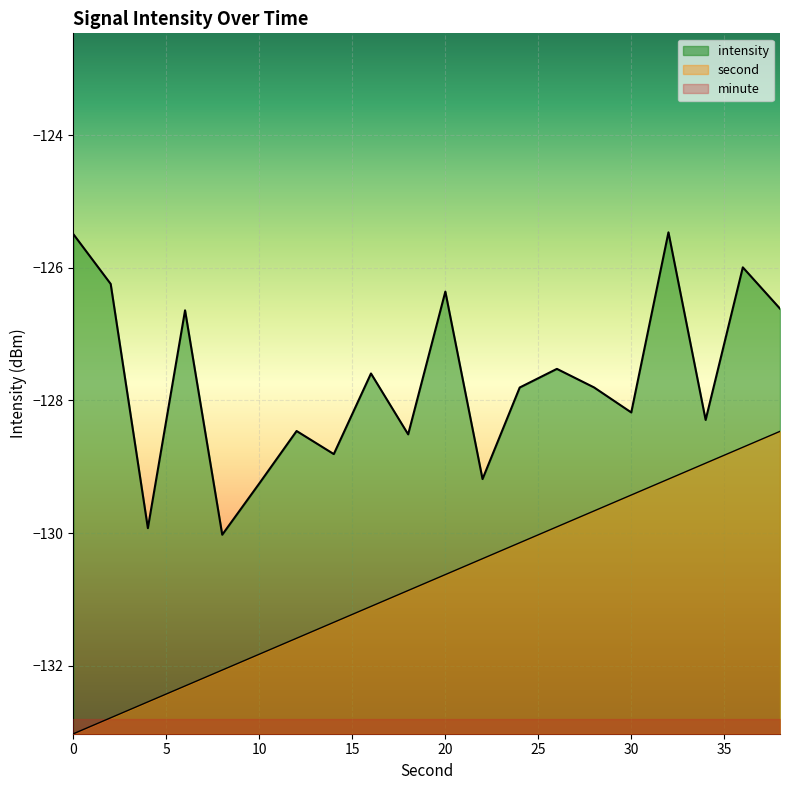

What is the average value of the intensity series?

-127.7